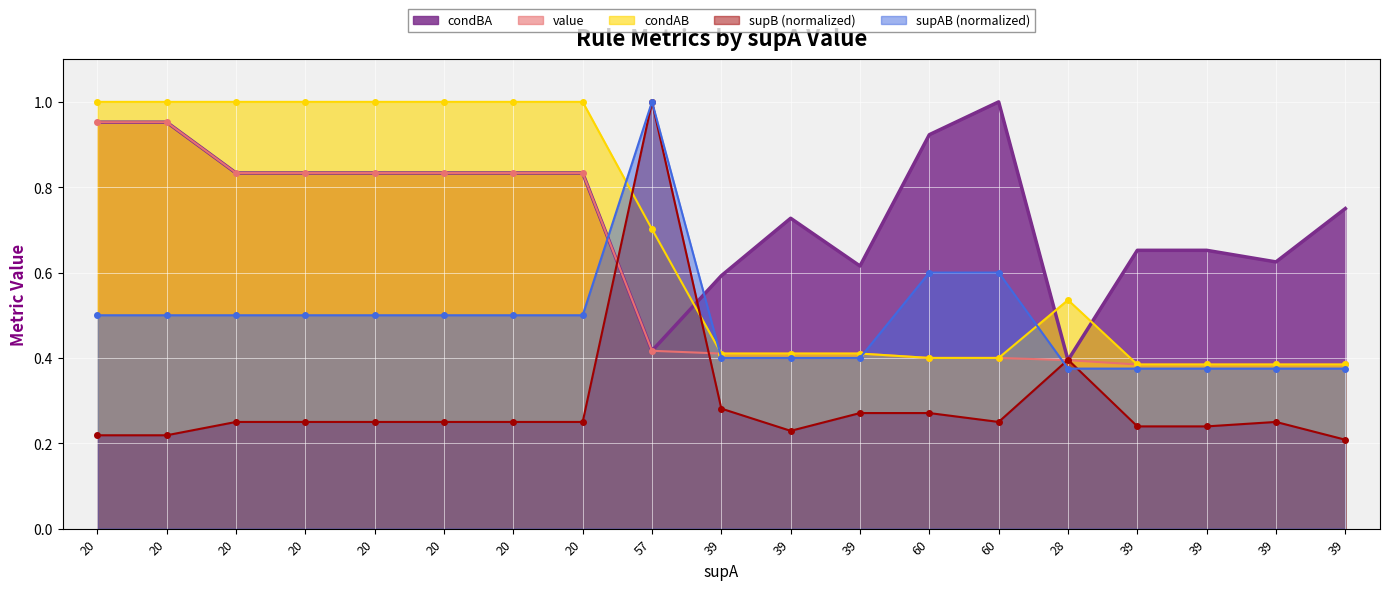

What is the sum of the condAB values at 20 and 39?

1.4